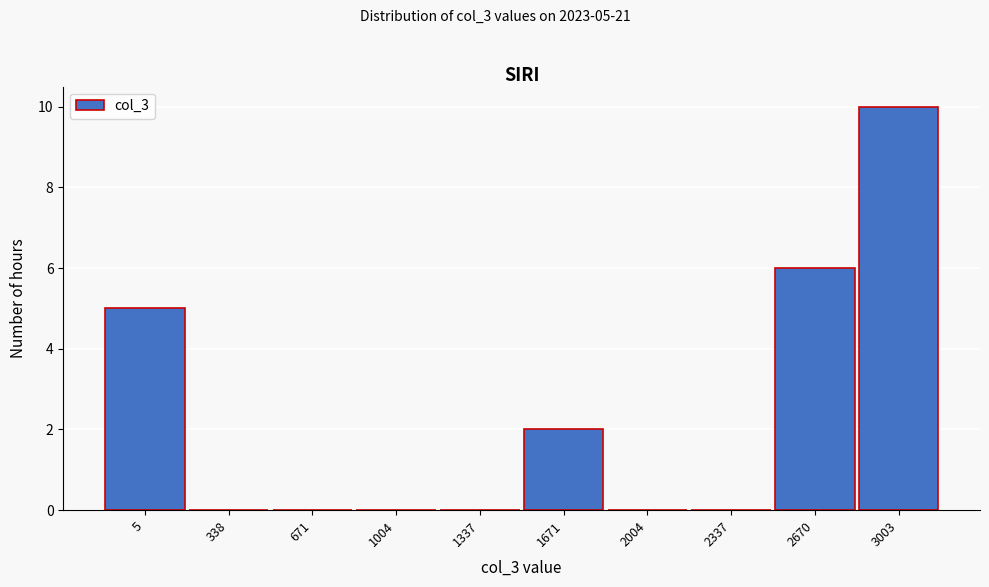

Reading right to left, transcribe all the data shown in this chart.

3003=10	2670=6	2337=0	2004=0	1671=2	1337=0	1004=0	671=0	338=0	5=5